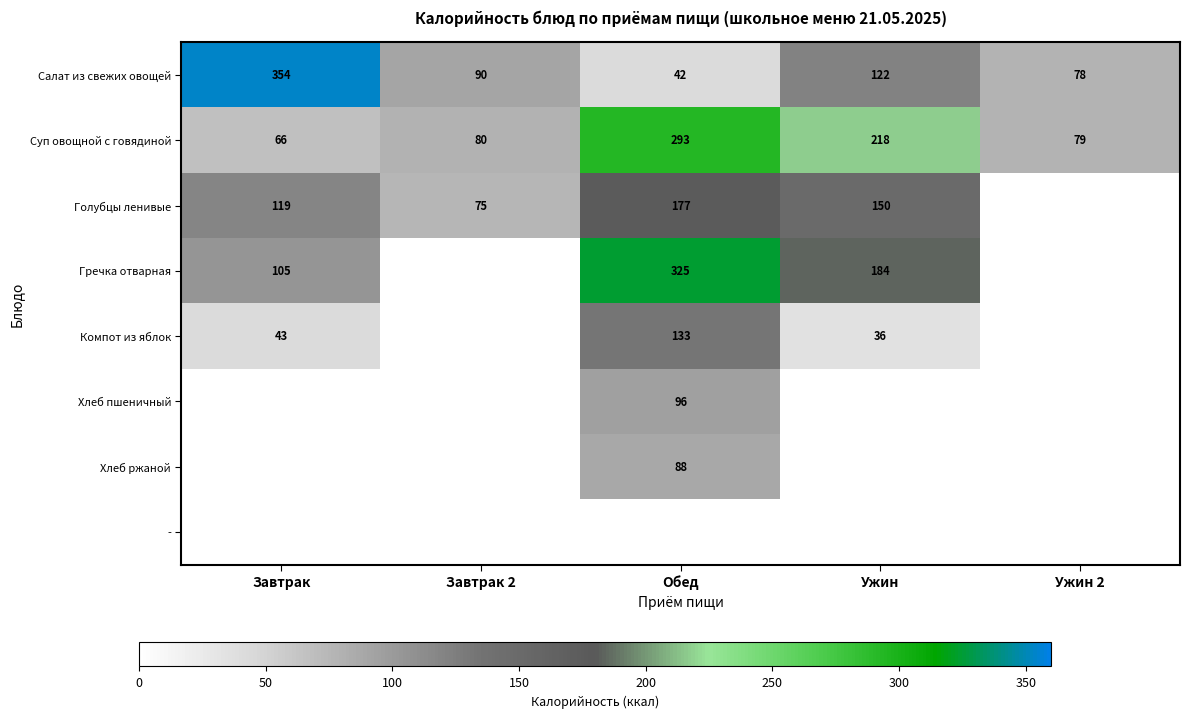

Count the number of categories in the chart.

5